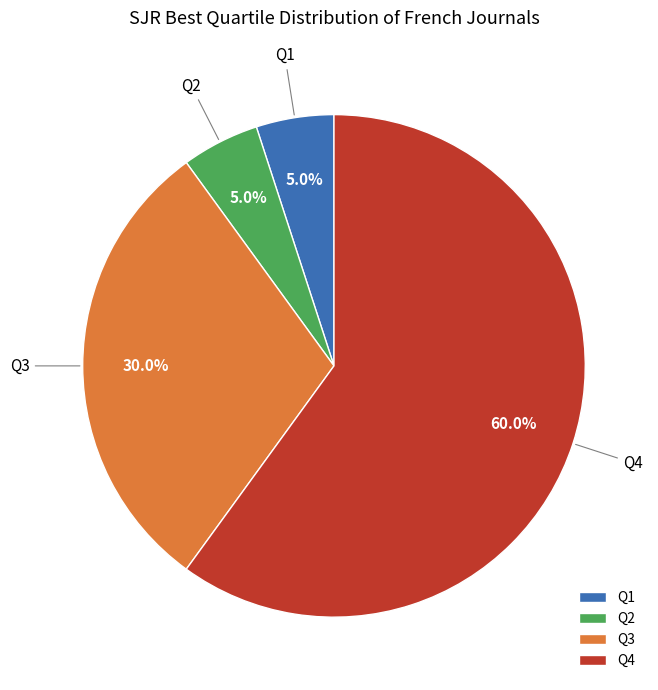

Is it true that Q4 is 53% of the pie?

False